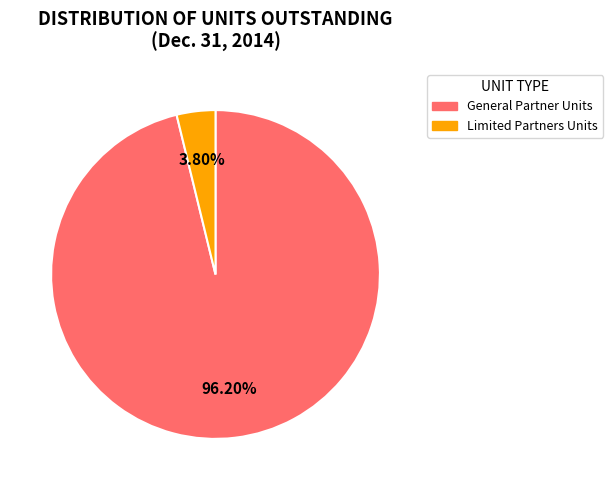

How many segments does this pie chart have?

2